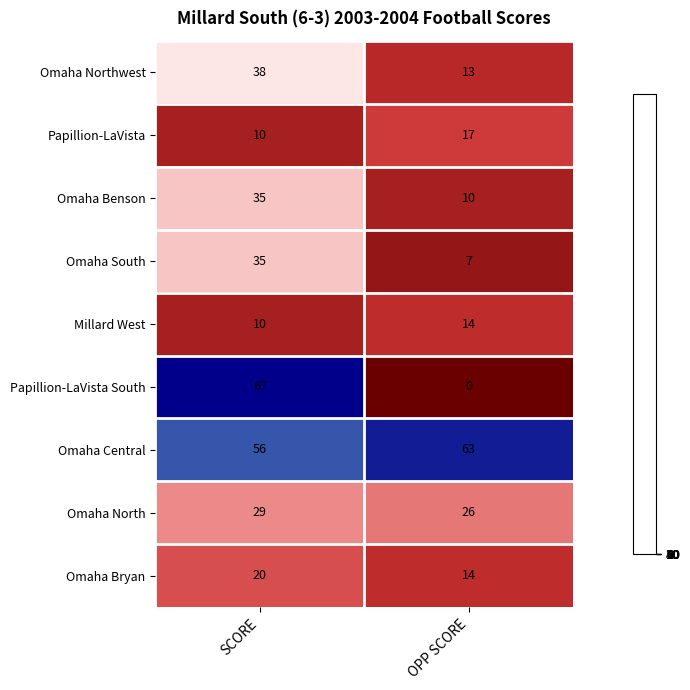

What is the average value of the Omaha Central series?

60